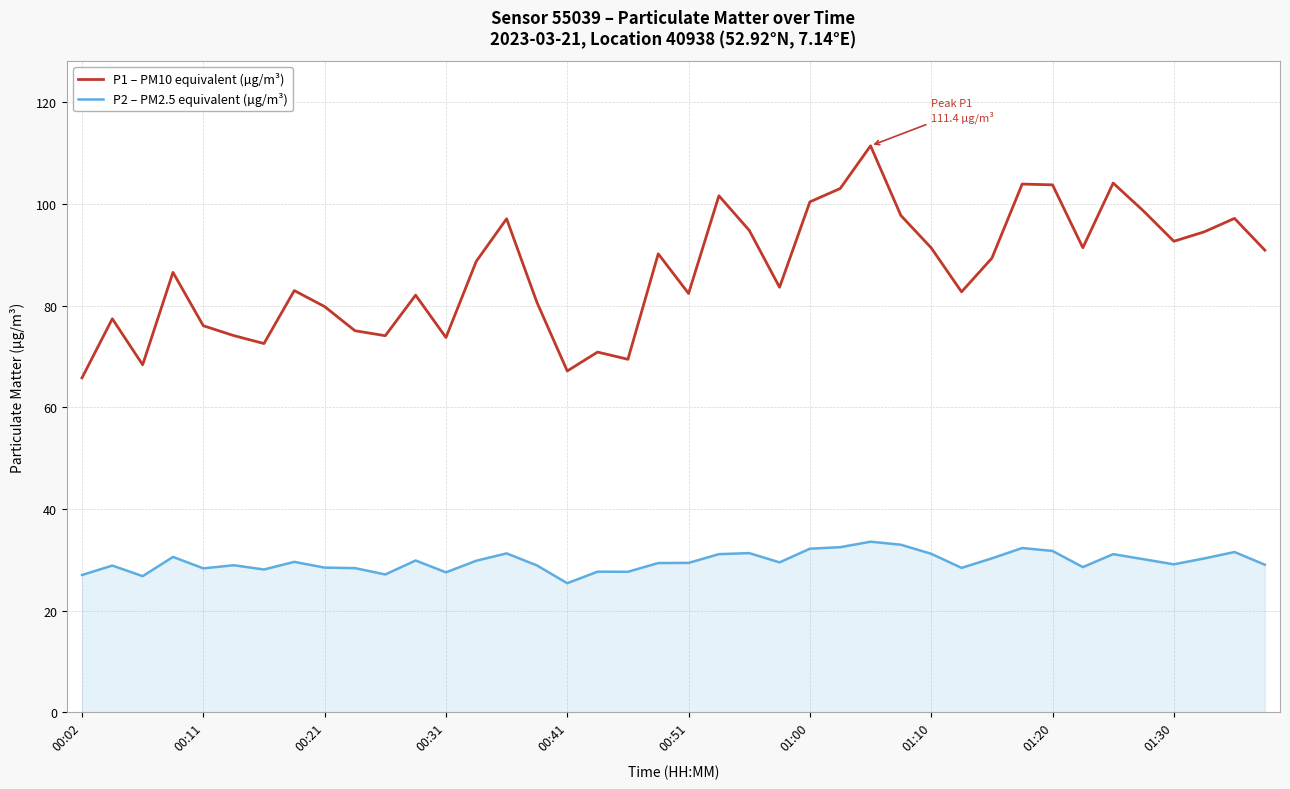

Which series has the largest total across all categories?

P1 – PM10 equivalent (µg/m³)